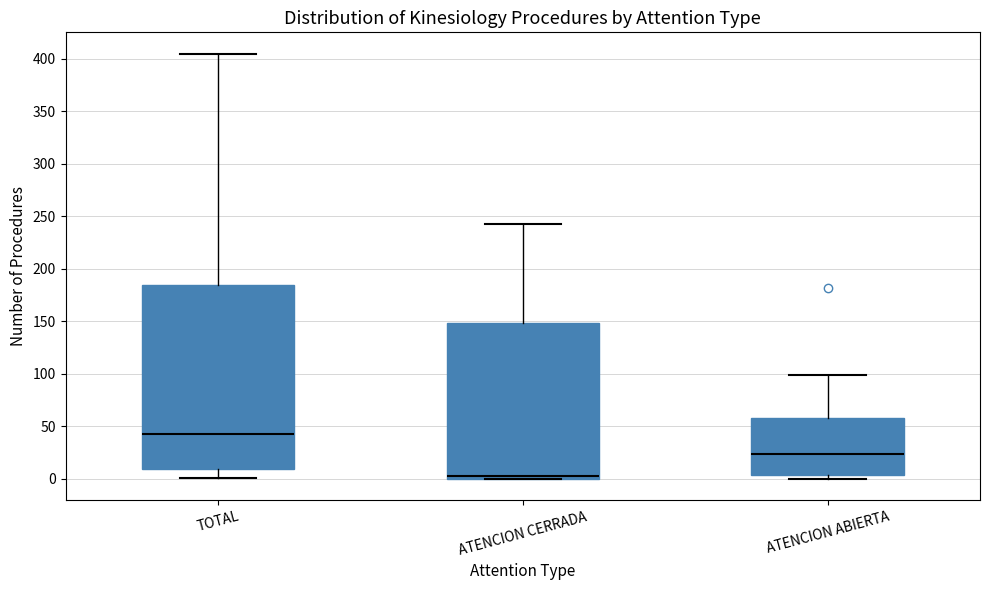

Reading left to right, transcribe this box plot: for each box, give where its median line is, the range the box spans, and where its two whiskers end, as read against the y-axis. The values are not printed on the chart, so give them approximately, as read against the axis.

TOTAL: median 45, box 10 to 185, whiskers 0 to 405
ATENCION CERRADA: median 5, box 0 to 150, whiskers 0 to 245
ATENCION ABIERTA: median 25, box 5 to 60, whiskers 0 to 100